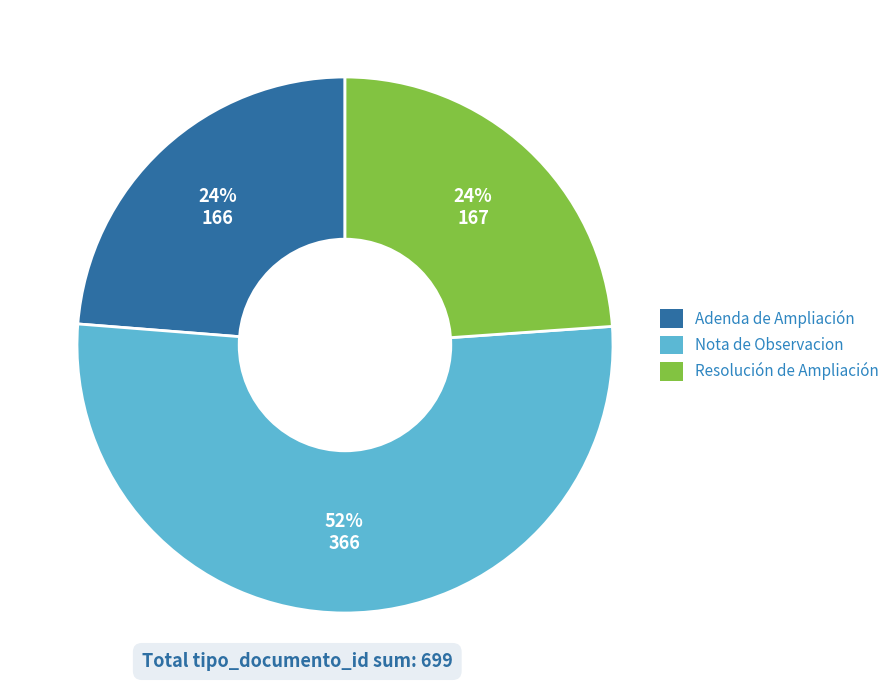

Count the number of slices in the pie.

3